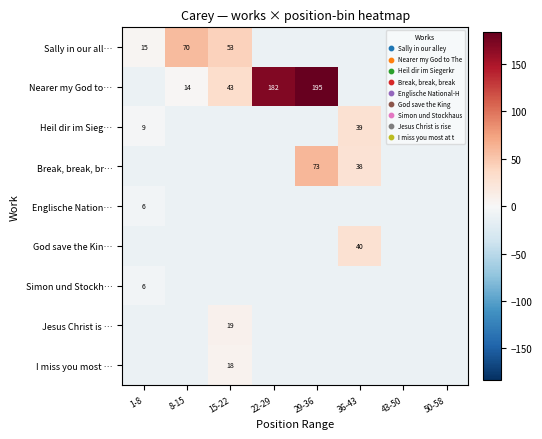

The value of Sally in our all… at 36-43 is -6.2. True or false?

False